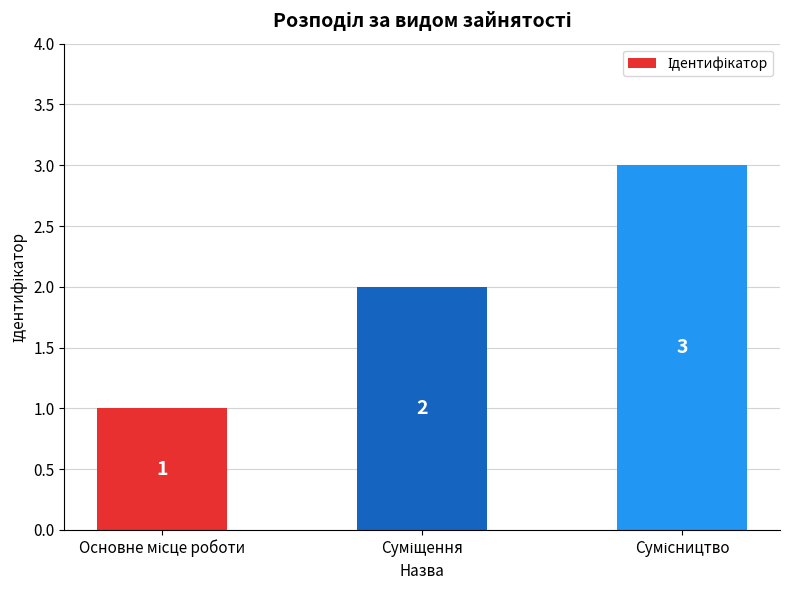

What is the sum of all values?

6